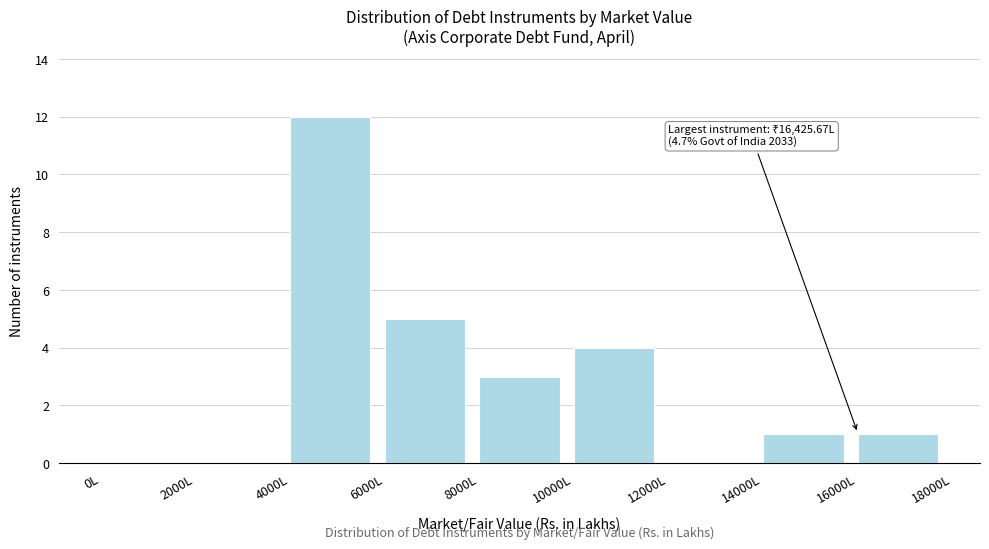

Over which range of the x-axis is the bar tallest?

4000 to 6000